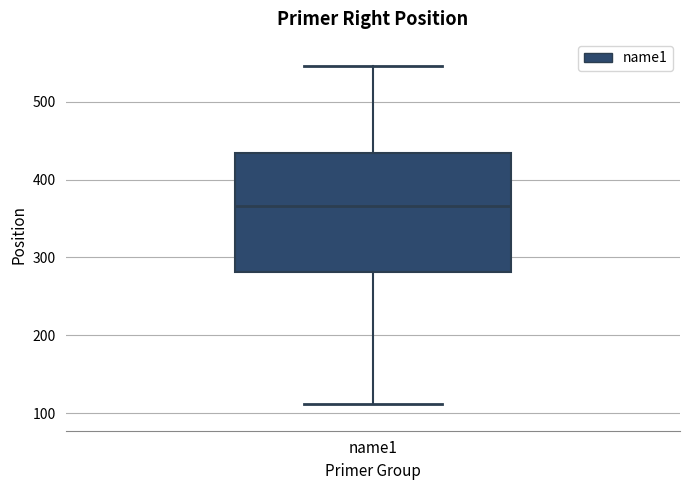

Read this box plot against the y-axis: the position of the median line, the range covered by the box, and the ends of both whiskers. The values are not printed on the chart, so give them approximately, as read against the axis.

median 370, box 280 to 430, whiskers 110 to 550